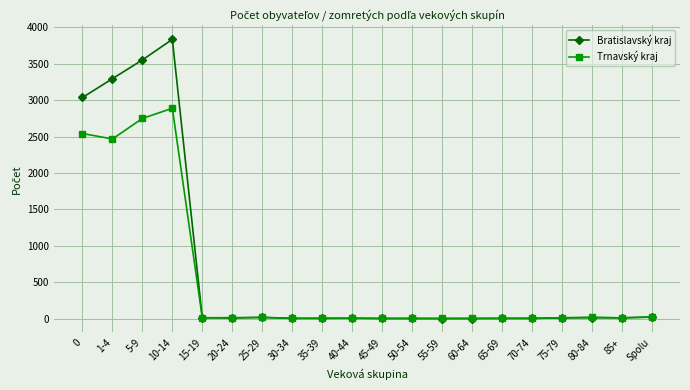

What is the total value across all series at 35-39?

5